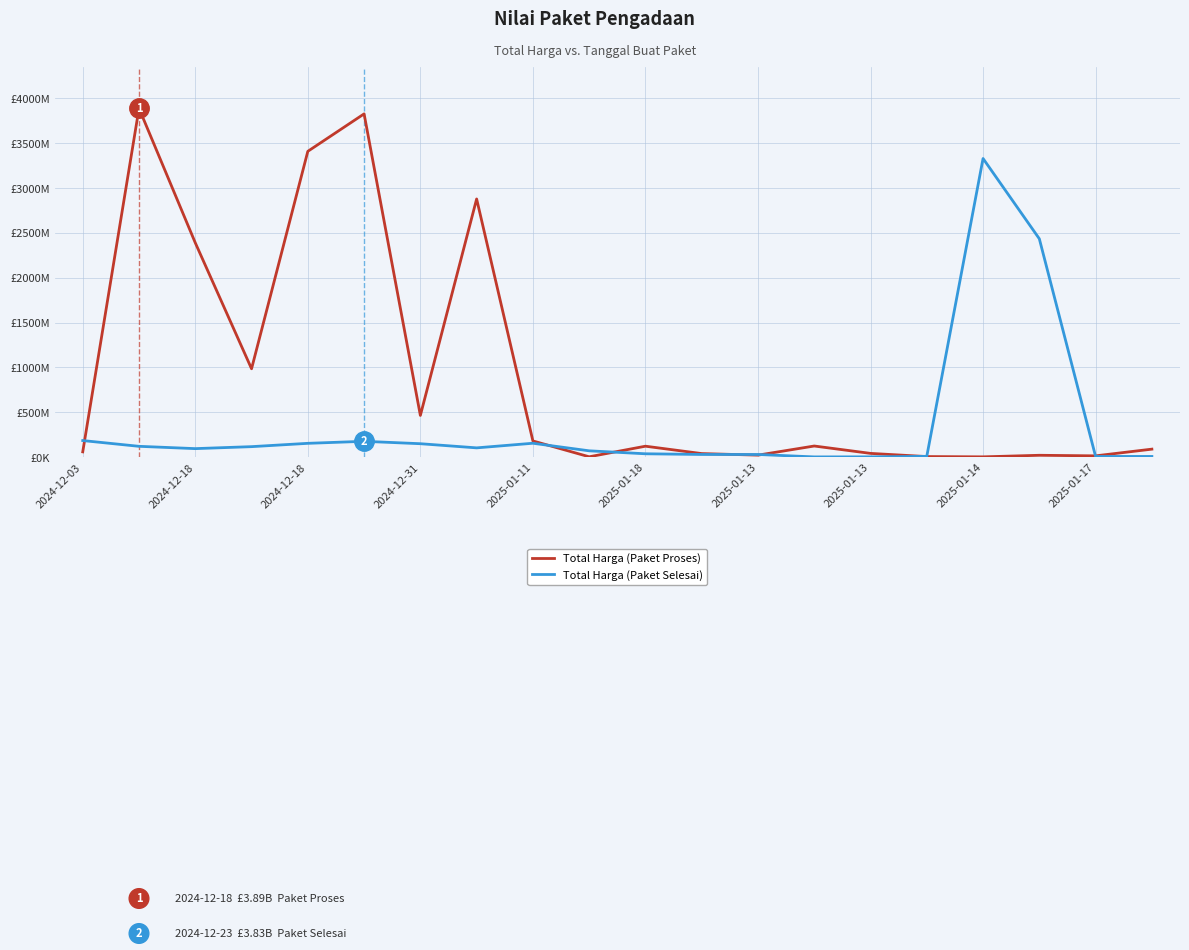

Which series has the largest total across all categories?

Total Harga (Paket Proses)